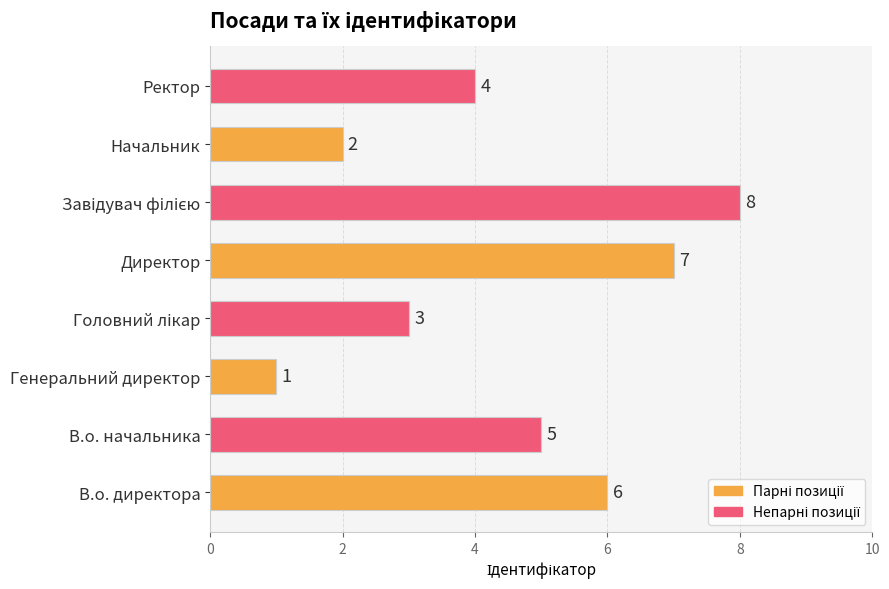

The chart shows a value of 2 at Начальник. True or false?

True